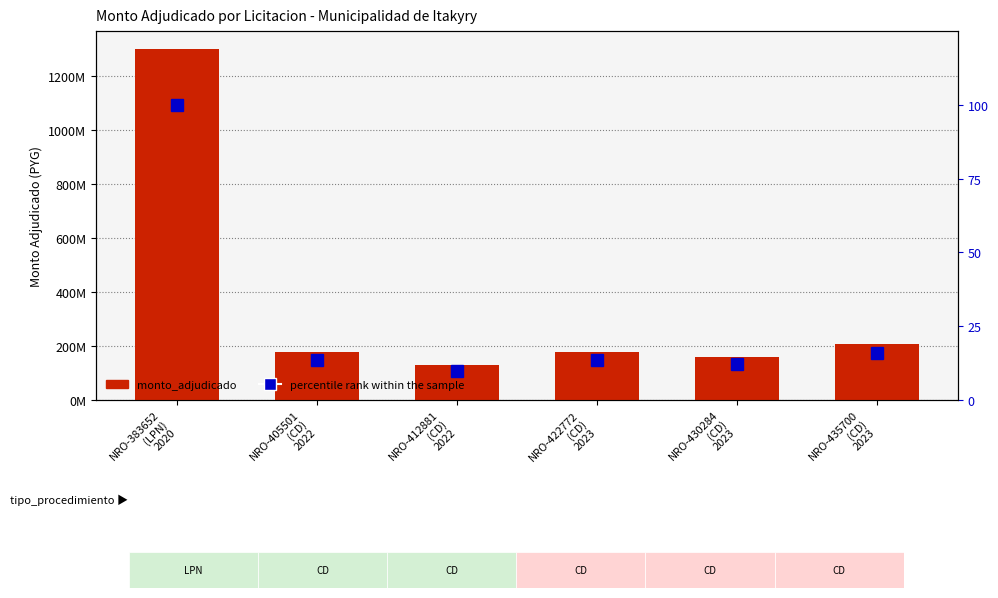

List the labels in order of percentile rank within the sample value, largest first.

NRO-383652
(LPN)
2020, NRO-435700
(CD)
2023, NRO-405501
(CD)
2022, NRO-422772
(CD)
2023, NRO-430284
(CD)
2023, NRO-412881
(CD)
2022